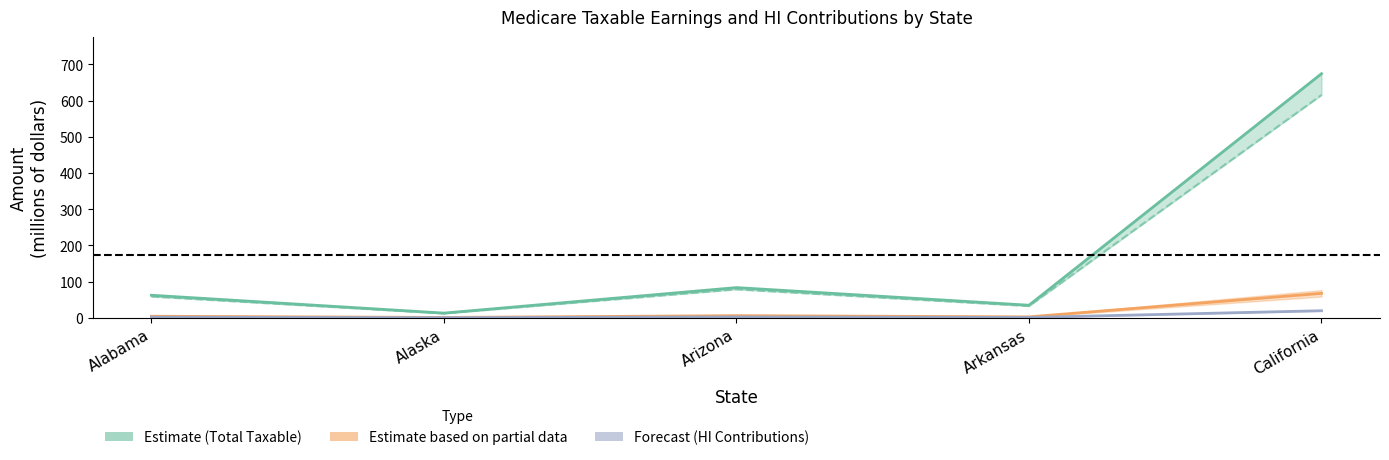

The wage_salary_taxable series shows 1047.1 at California. True or false?

False